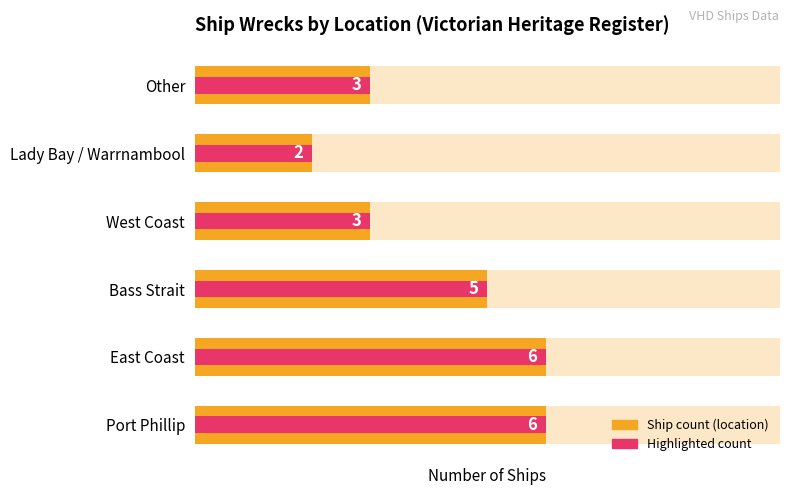

What is the average value?

4